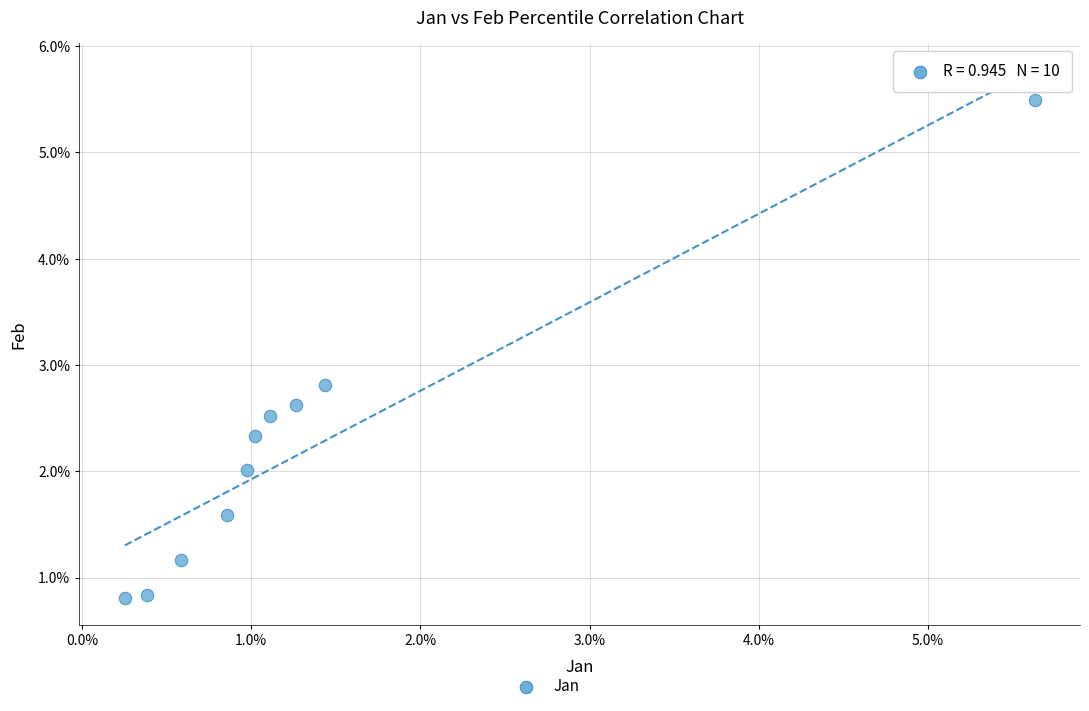

What Y value in the scatter plot is closest to 3?

2.8